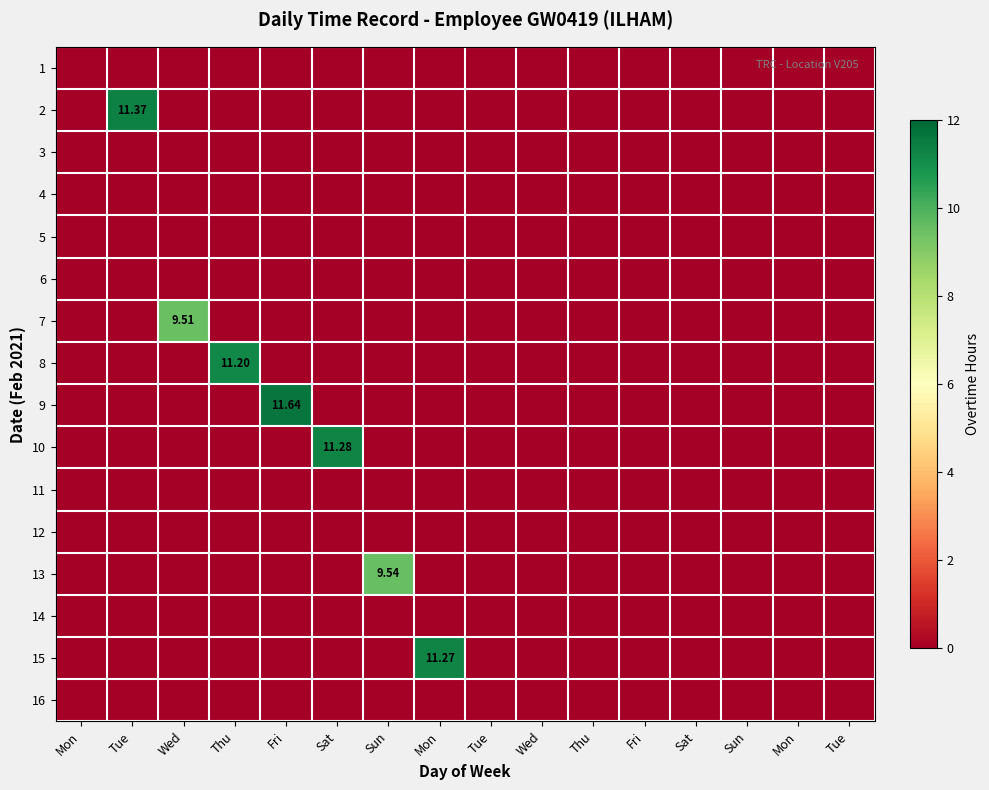

Rank the categories by 7 value from highest to lowest.

Wed, Mon, Tue, Thu, Fri, Sat, Sun, Mon, Tue, Wed, Thu, Fri, Sat, Sun, Mon, Tue